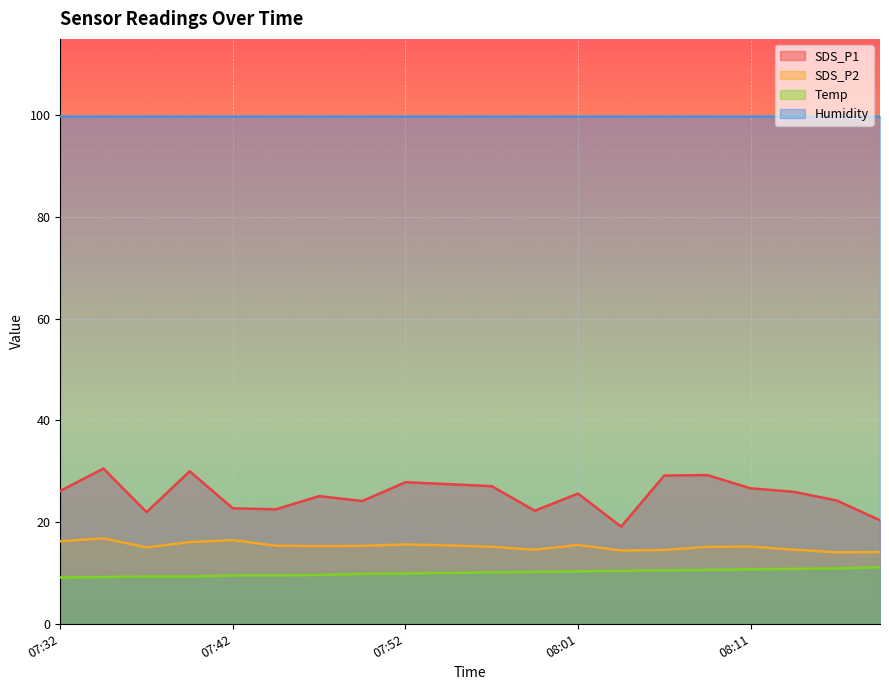

How many data points in SDS_P1 are less than 25?

8